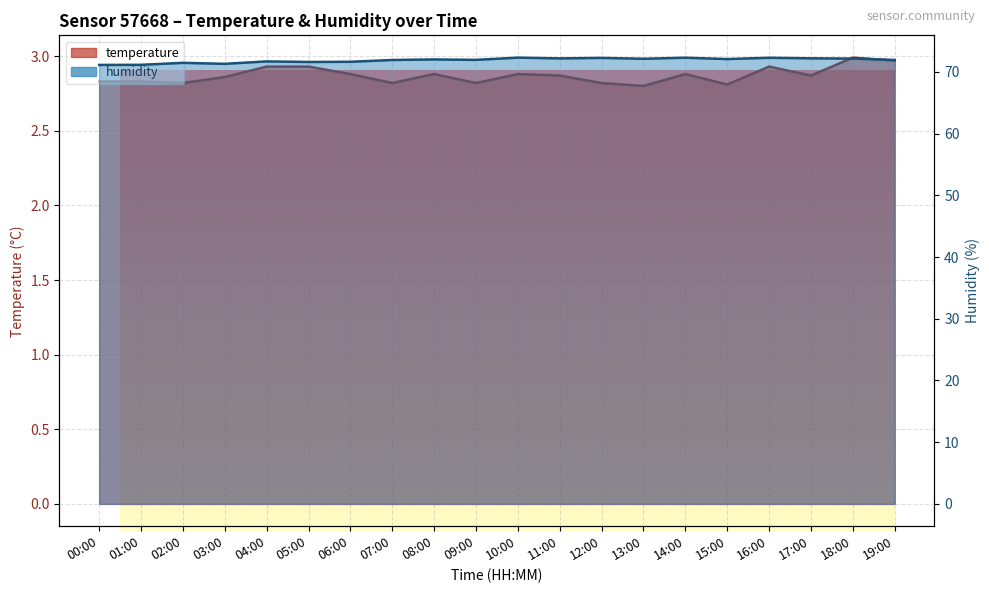

What value does the humidity series have at 13:00?

72.1